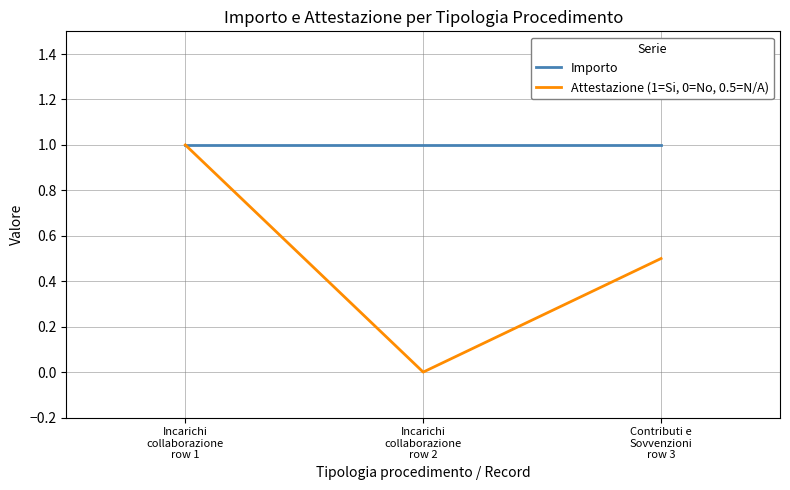

What is the lowest value of the Importo series?

1.0